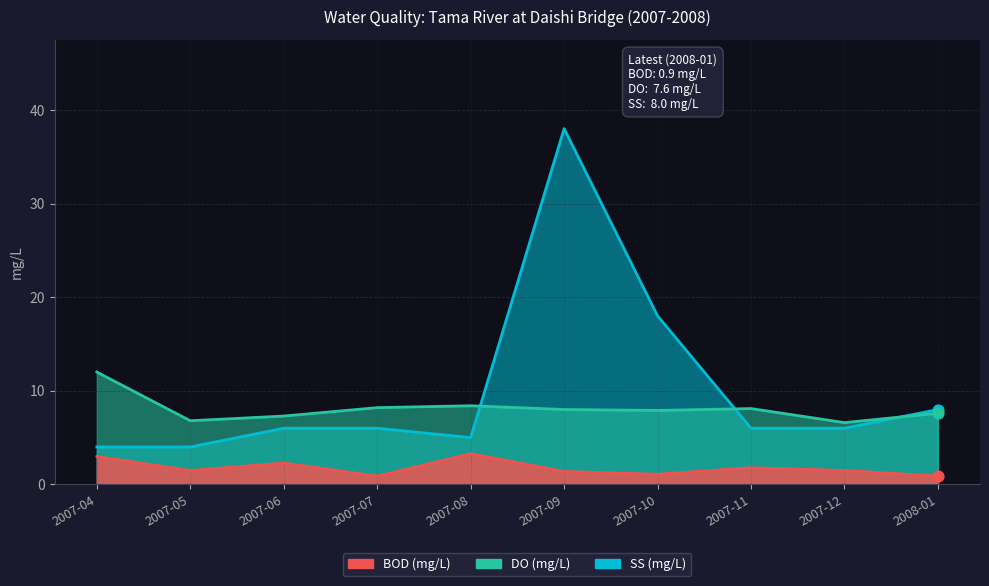

At which category is the sum across all series the highest?

2007-09